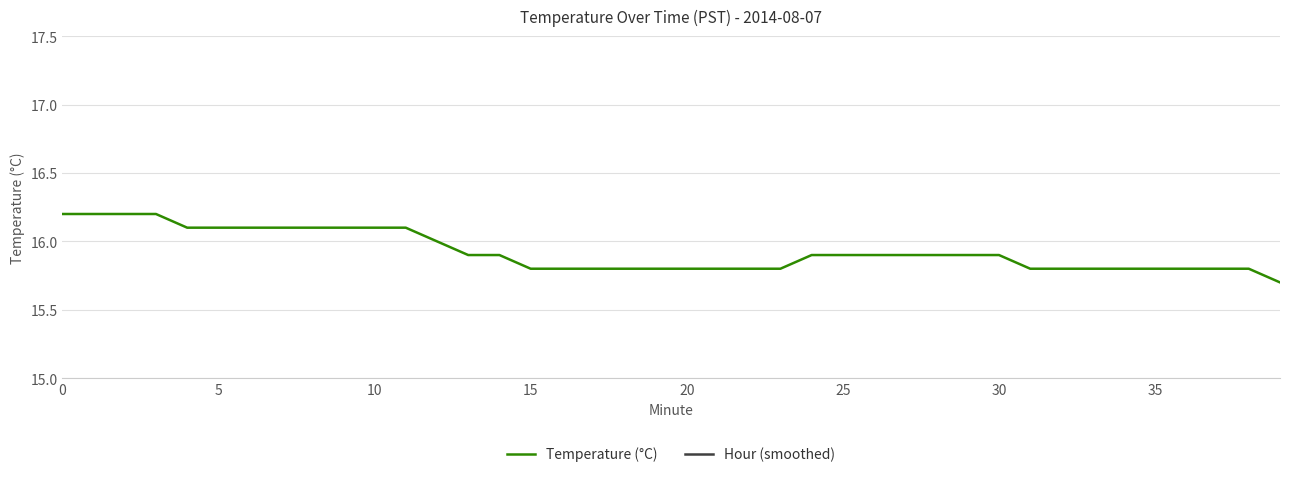

The Temperature (°C) series shows 10.9 at 16. True or false?

False